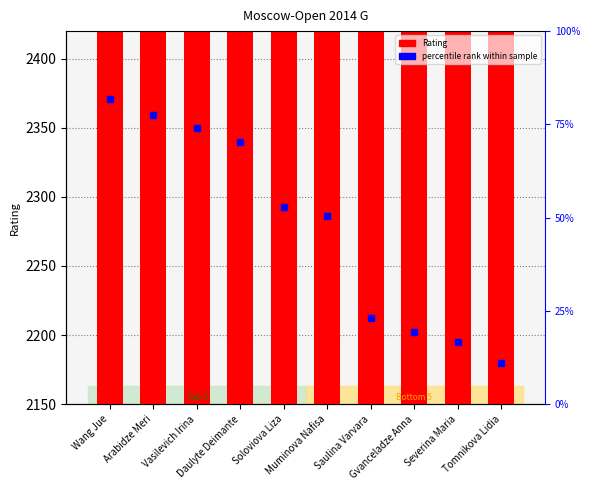

Which label corresponds to the smallest value in the chart?

Tomnikova Lidia